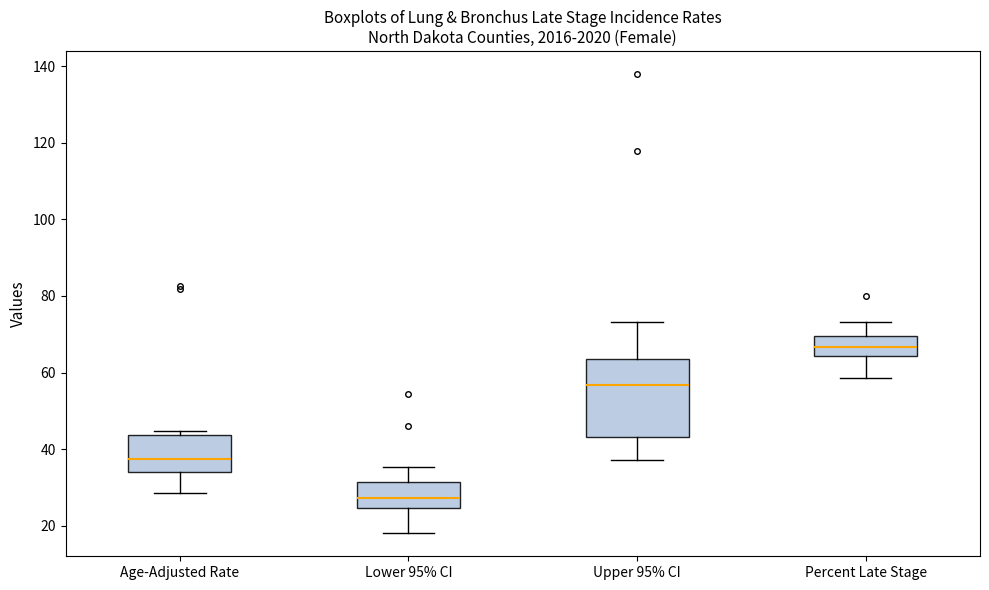

Where does the lower whisker of the box for Percent Late Stage end on the y-axis? The values are not printed on the chart, so give them approximately, as read against the axis.

58